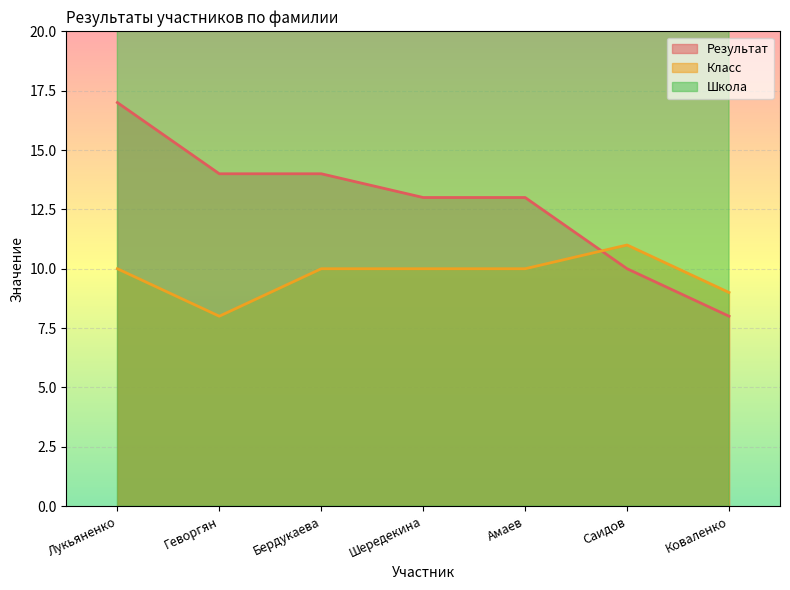

The Класс series shows 10 at Амаев. True or false?

True